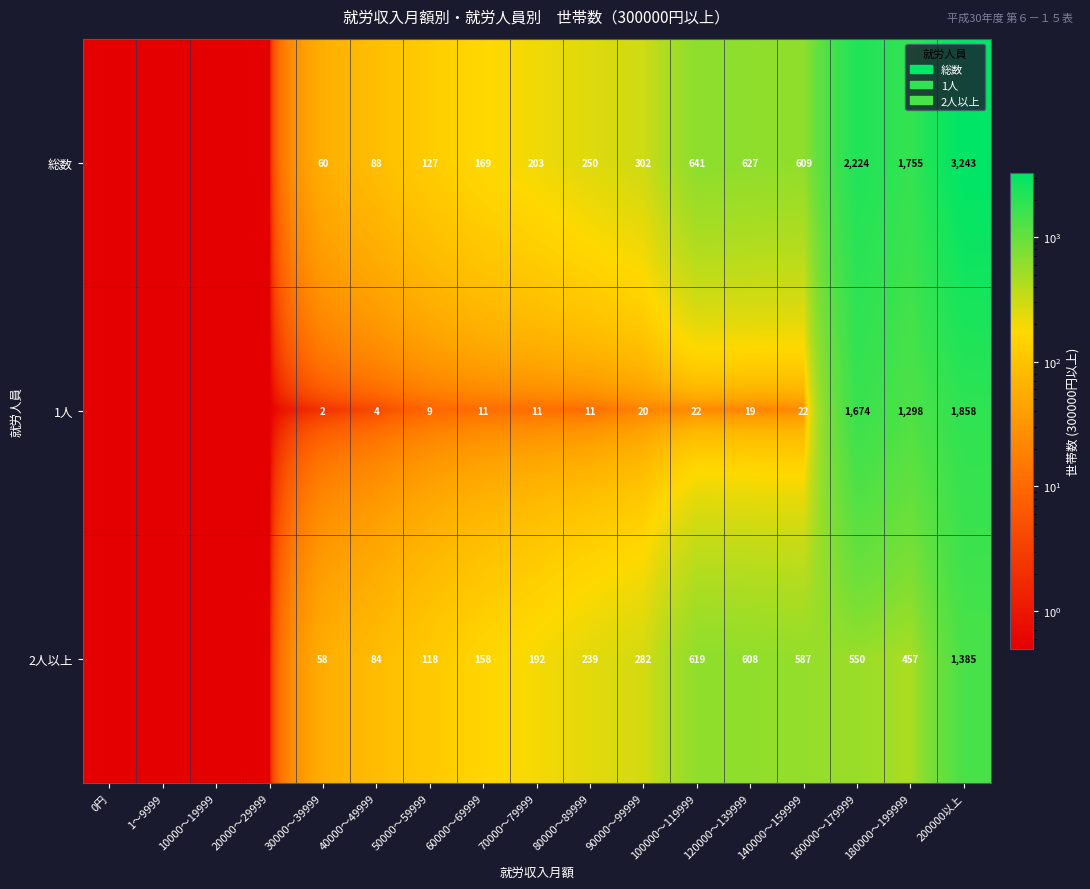

At 160000～179999, list the series in order from smallest to largest.

2人以上, 1人, 総数